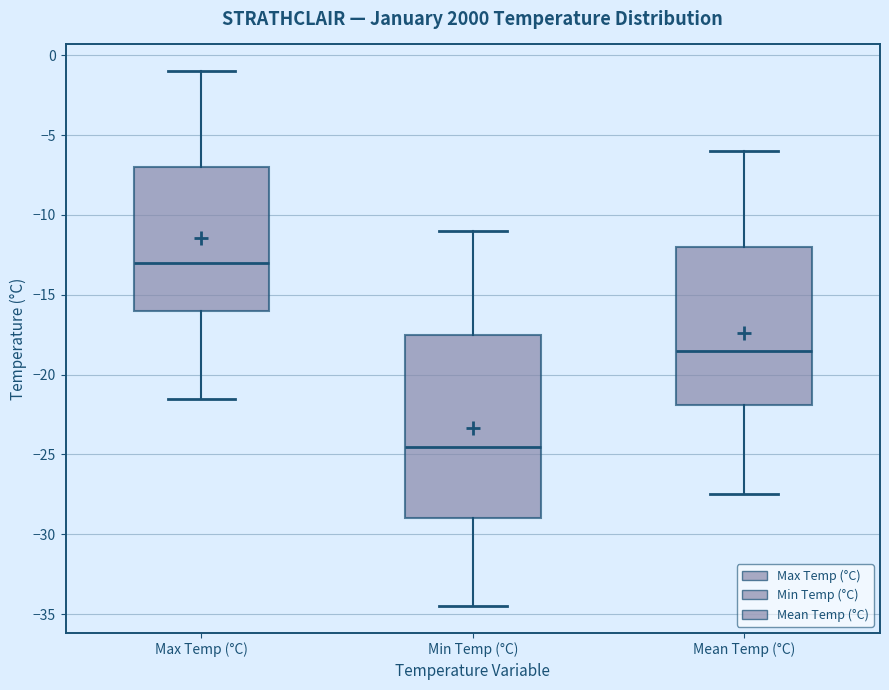

Reading left to right, transcribe this box plot: for each box, give where its median line is, the range the box spans, and where its two whiskers end, as read against the y-axis. The values are not printed on the chart, so give them approximately, as read against the axis.

Max Temp (°C): median -13.0, box -16.0 to -7.0, whiskers -21.5 to -1.0
Min Temp (°C): median -24.5, box -29.0 to -17.5, whiskers -34.5 to -11.0
Mean Temp (°C): median -18.5, box -22.0 to -12.0, whiskers -27.5 to -6.0